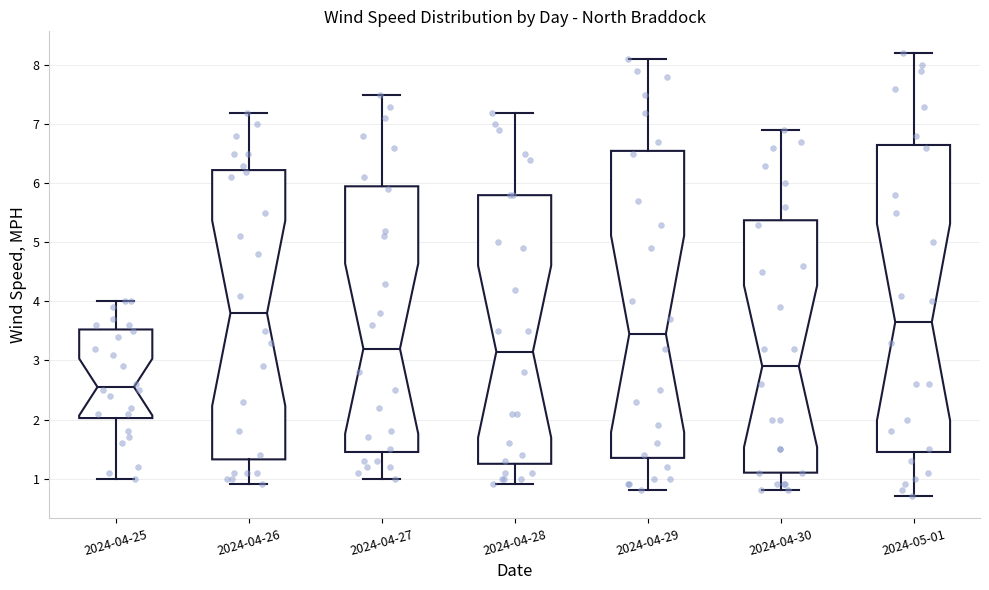

Reading left to right, transcribe this box plot: for each box, give where its median line is, the range the box spans, and where its two whiskers end, as read against the y-axis. The values are not printed on the chart, so give them approximately, as read against the axis.

2024-04-25: median 2.6, box 2.0 to 3.5, whiskers 1.0 to 4.0
2024-04-26: median 3.8, box 1.3 to 6.2, whiskers 0.9 to 7.2
2024-04-27: median 3.2, box 1.5 to 6.0, whiskers 1.0 to 7.5
2024-04-28: median 3.2, box 1.3 to 5.8, whiskers 0.9 to 7.2
2024-04-29: median 3.5, box 1.4 to 6.6, whiskers 0.8 to 8.1
2024-04-30: median 2.9, box 1.1 to 5.4, whiskers 0.8 to 6.9
2024-05-01: median 3.7, box 1.5 to 6.7, whiskers 0.7 to 8.2